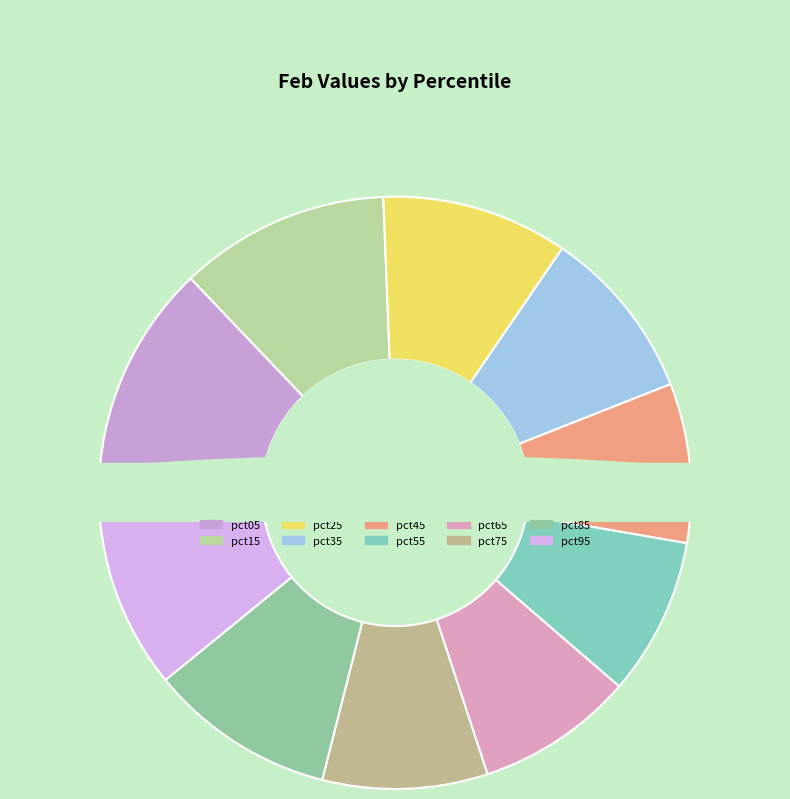

Is there a majority slice in this chart?

No